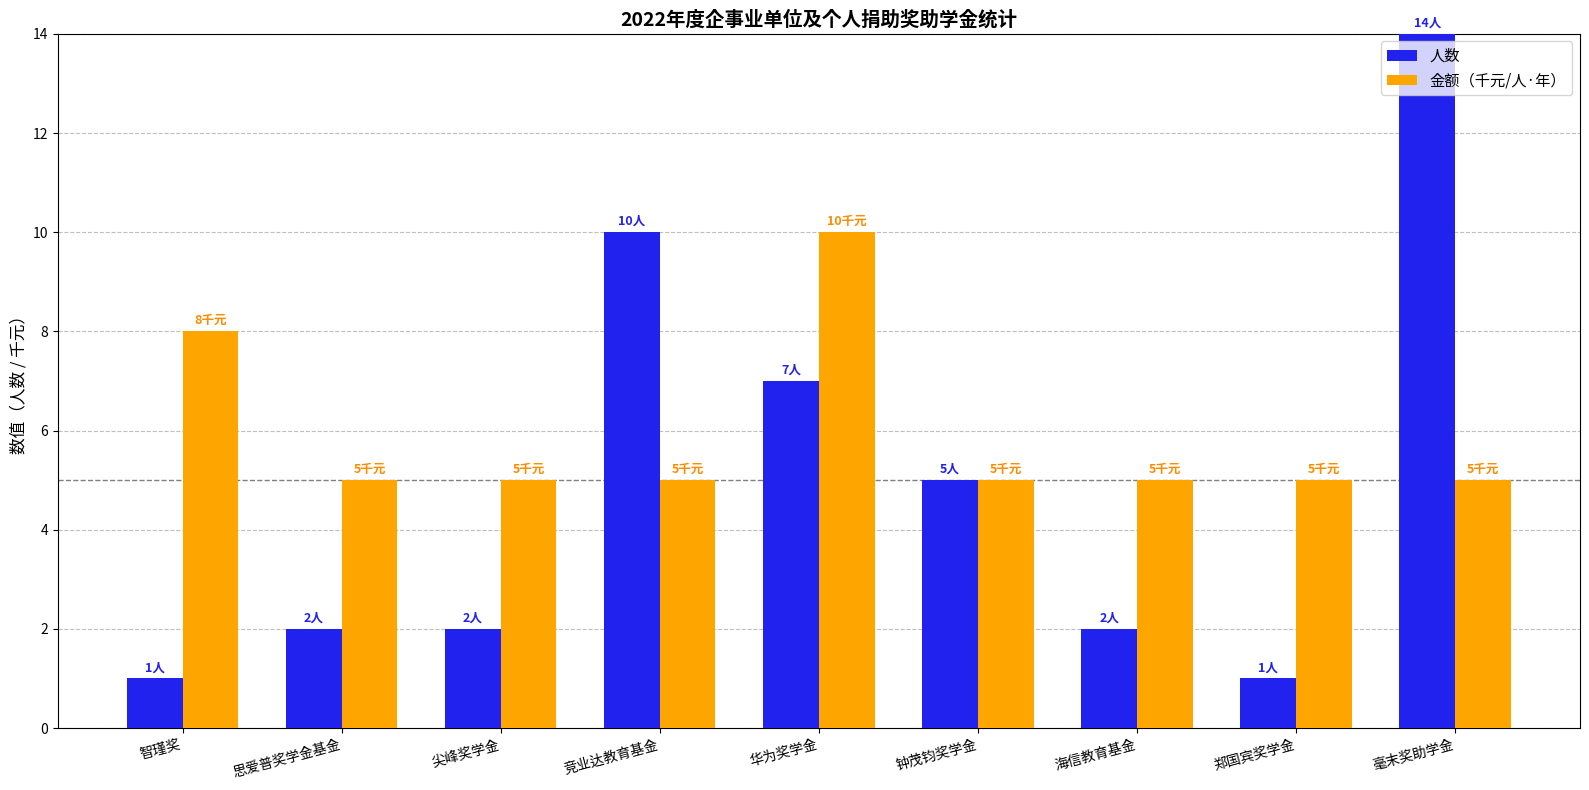

At which category is the sum across all series the highest?

毫末奖助学金